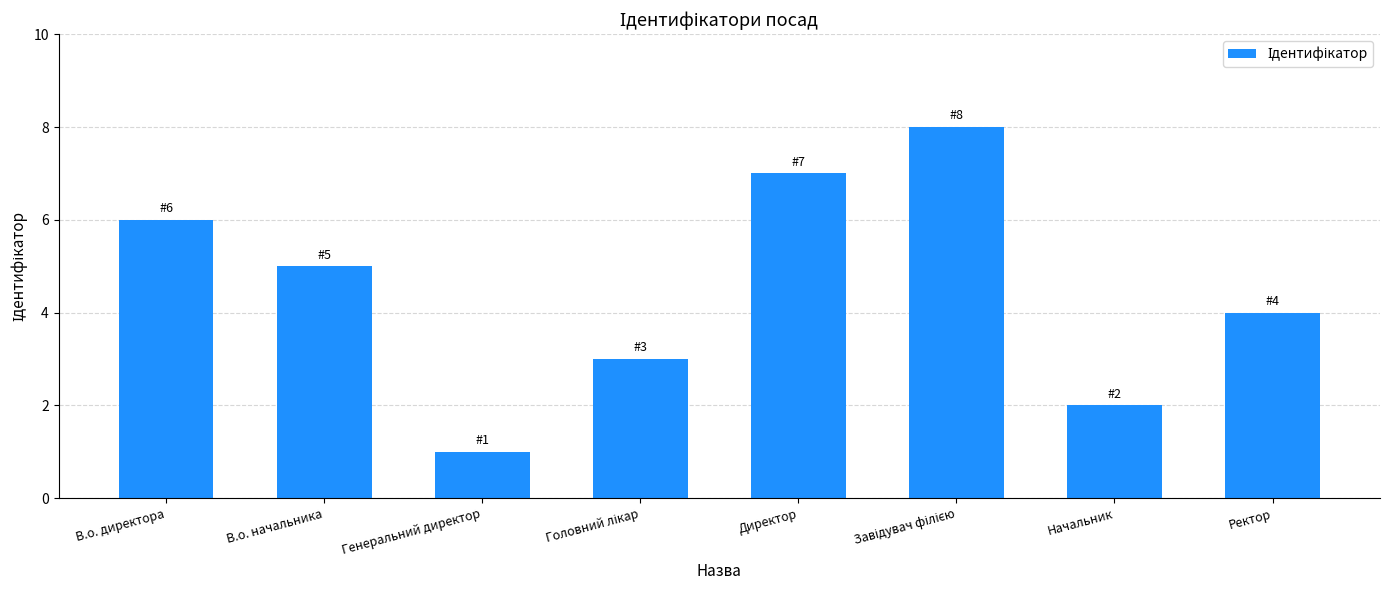

The value at Генеральний директор is 1. True or false?

True